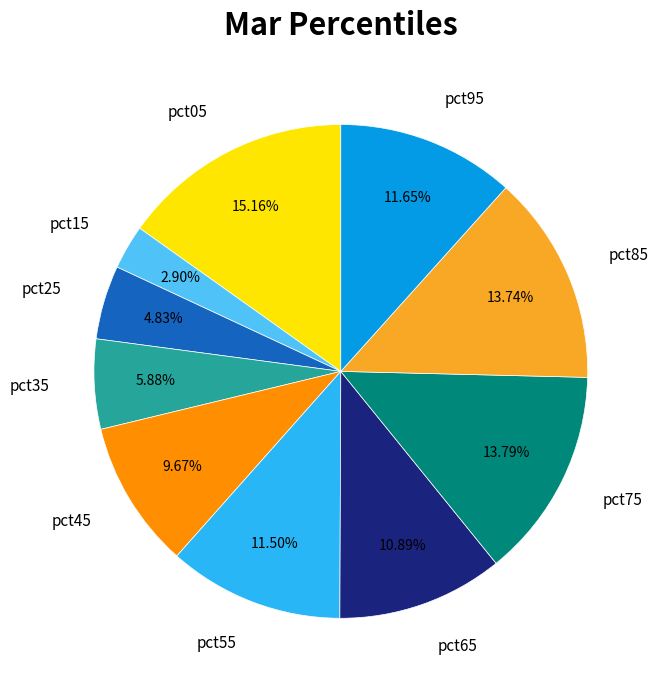

To the nearest percent, what percentage of the pie is pct25?

5%